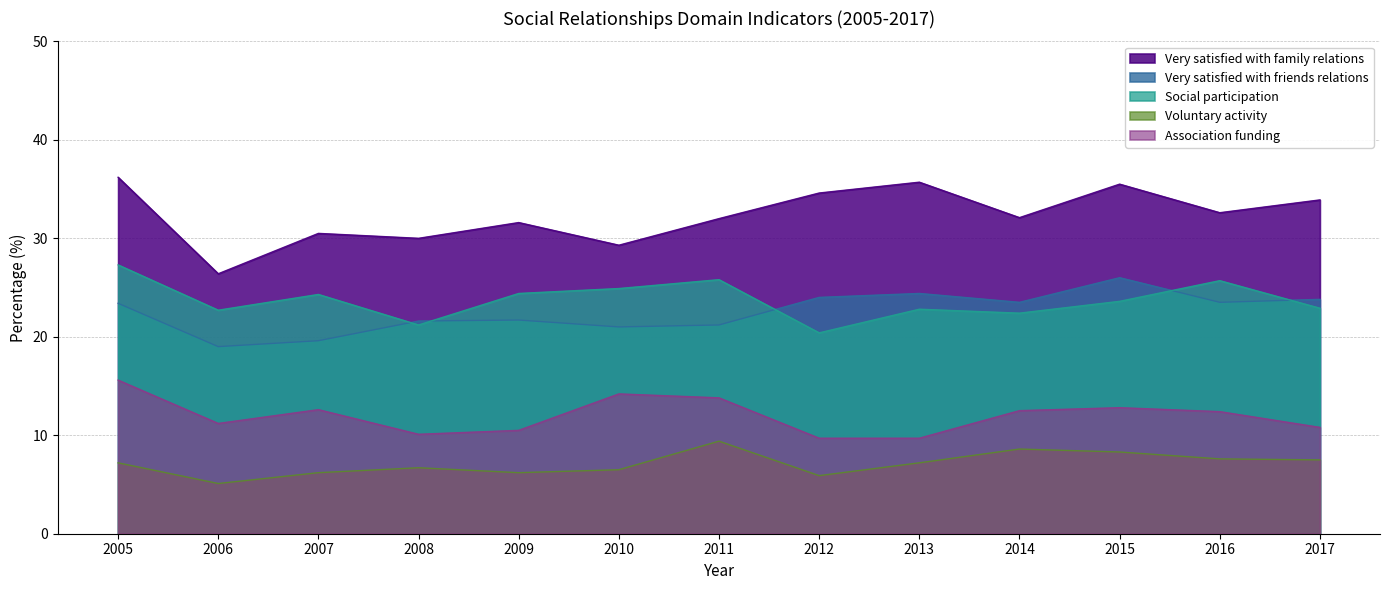

How many lines are shown in the chart?

5